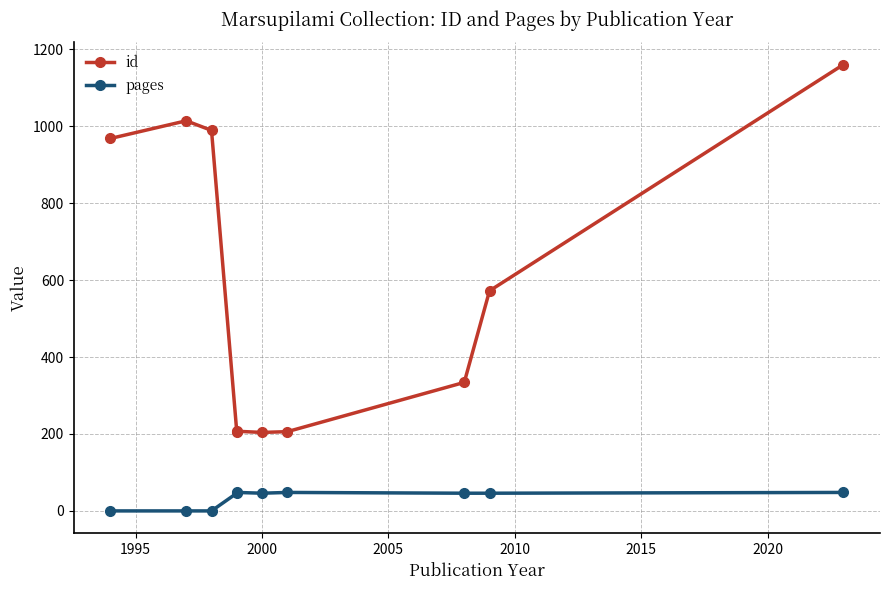

True or false: id and pages intersect in this chart.

False